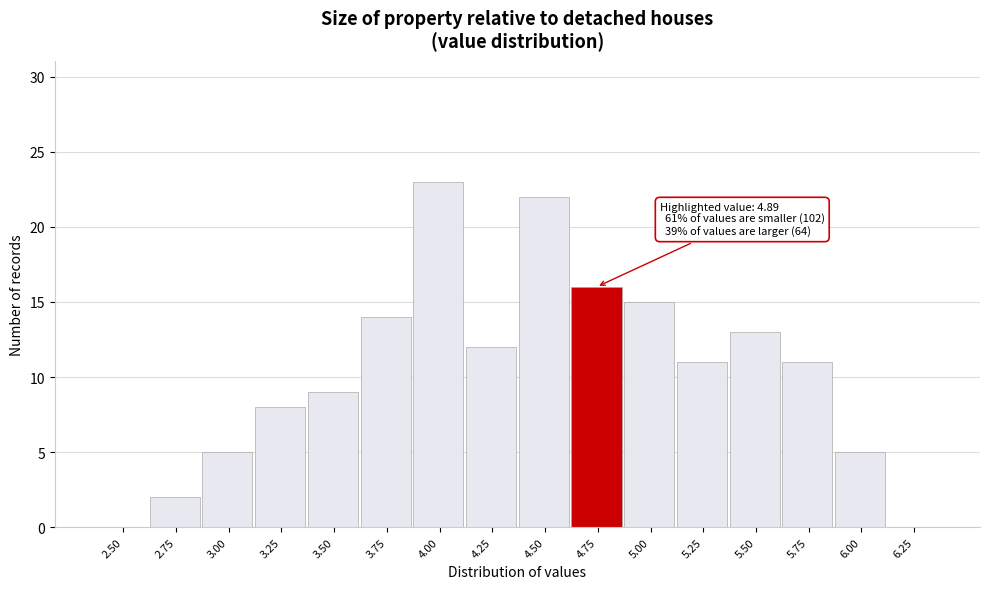

Reading left to right, extract all data points from this chart.

2.50=0	2.75=2	3.00=5	3.25=8	3.50=9	3.75=14	4.00=23	4.25=12	4.50=22	4.75=16	5.00=15	5.25=11	5.50=13	5.75=11	6.00=5	6.25=0